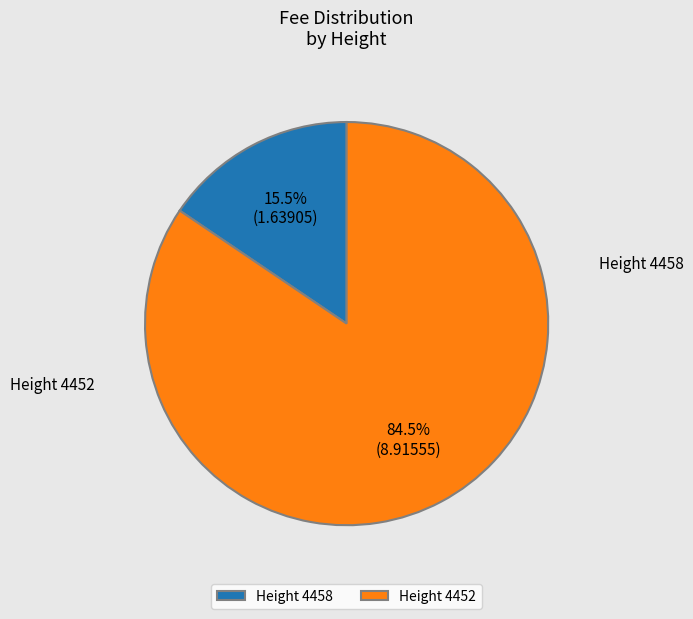

To the nearest percent, what is the average slice percentage?

50%